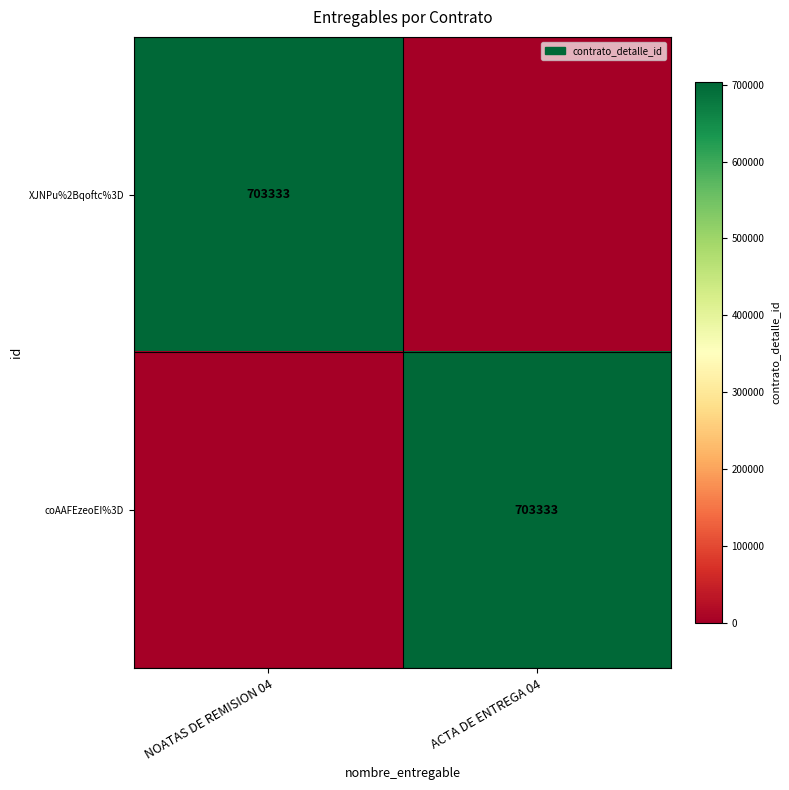

Is it true that coAAFEzeoEI%3D equals 703333 at ACTA DE ENTREGA 04?

True